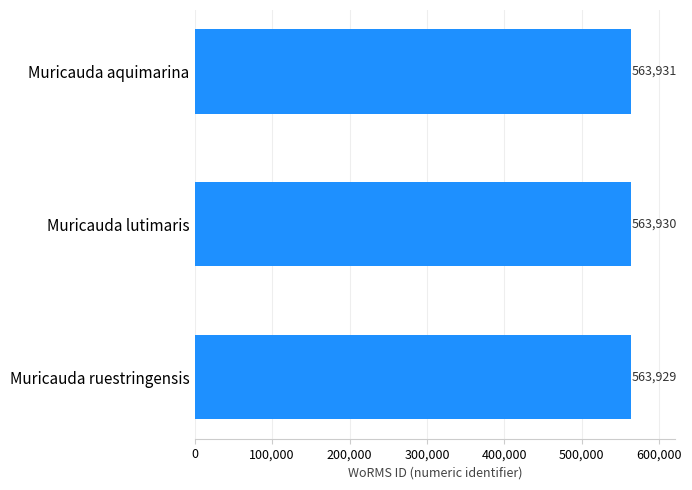

What is the label of the 3rd bar from the top?

Muricauda ruestringensis